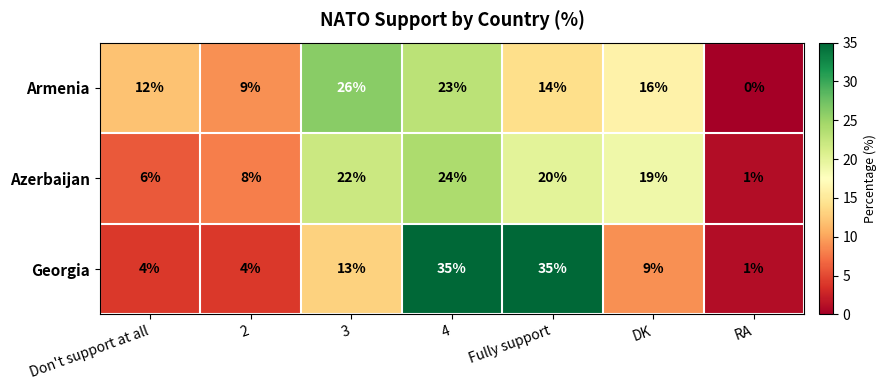

Which series has the largest range (max minus min)?

Georgia